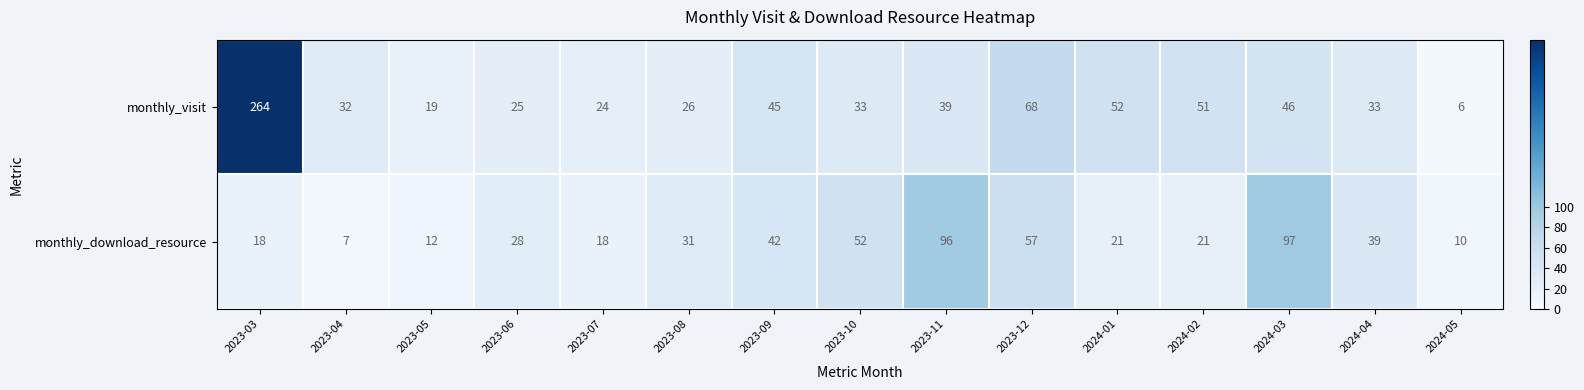

What is the maximum value for monthly_download_resource?

97